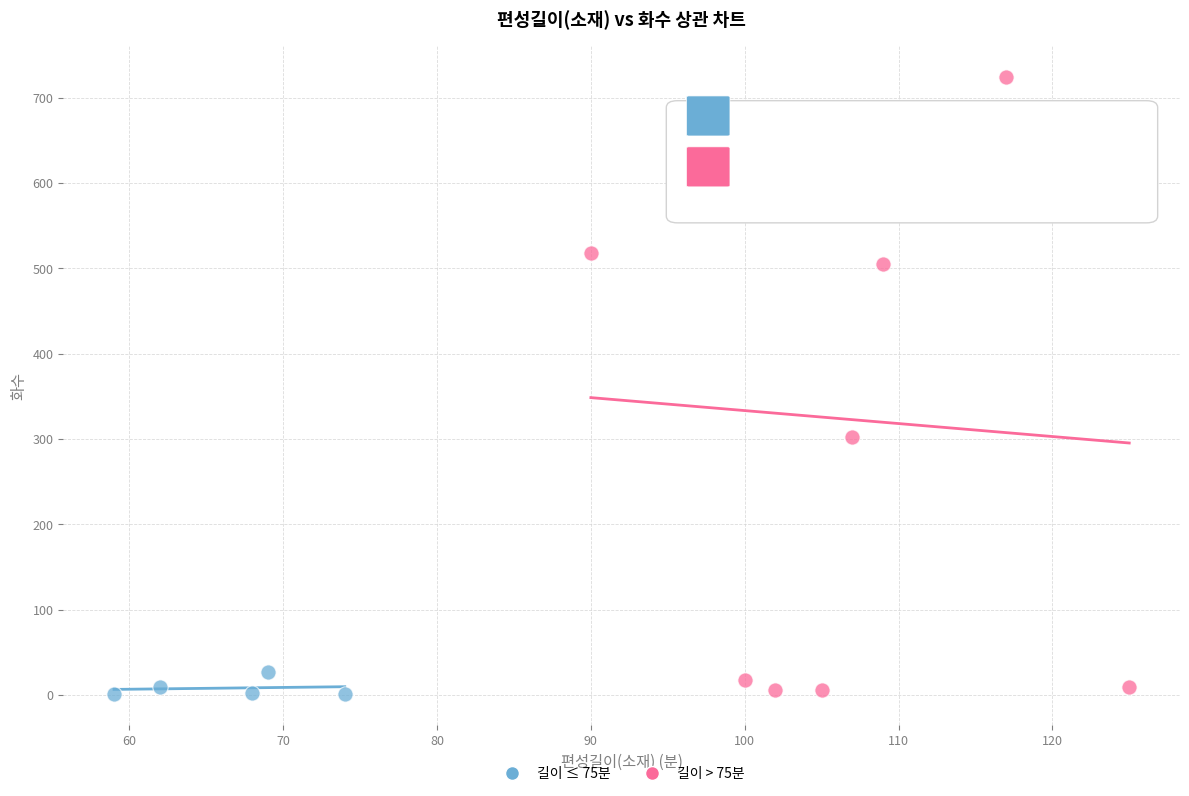

Which series has the largest Y range (max minus min)?

길이 > 75분